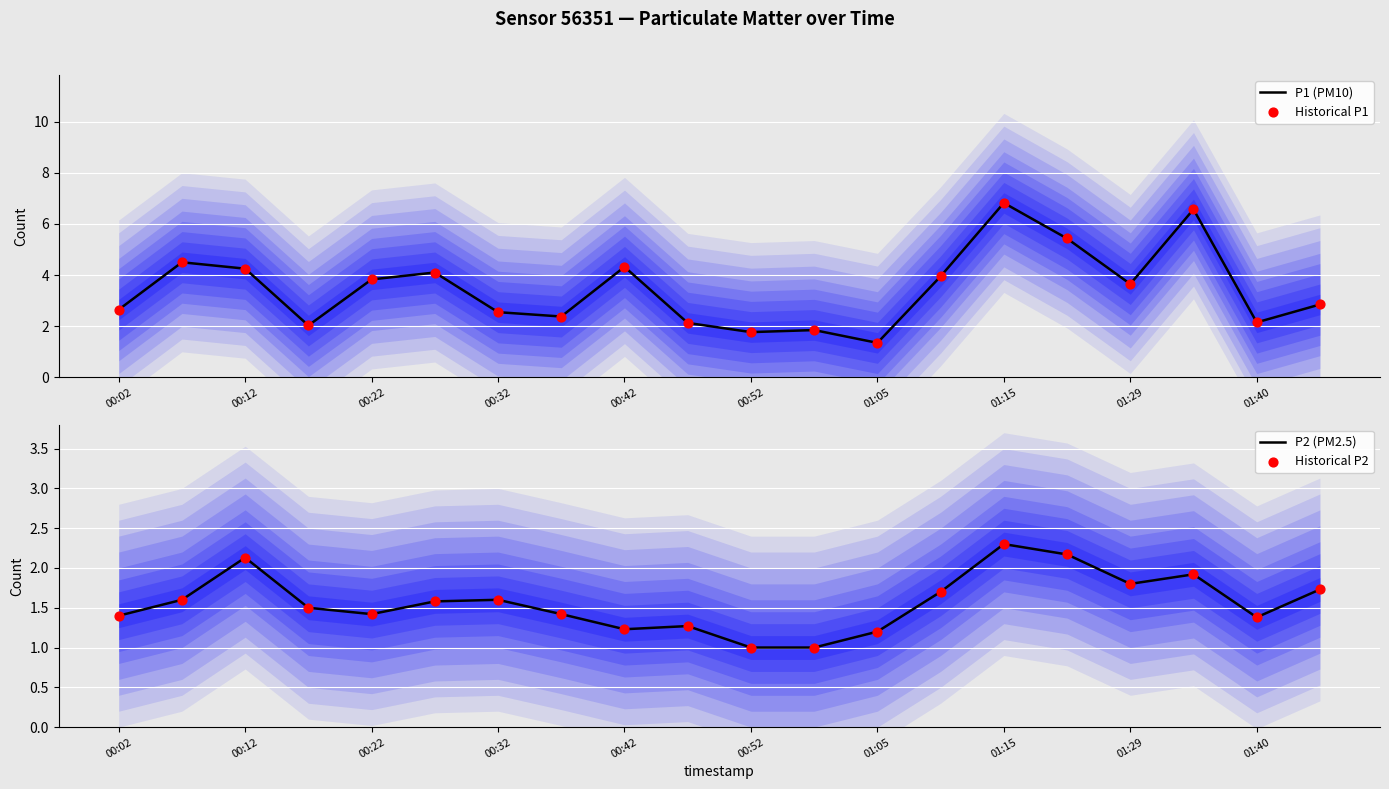

What is the highest value of the P1 (PM10) series?

6.8